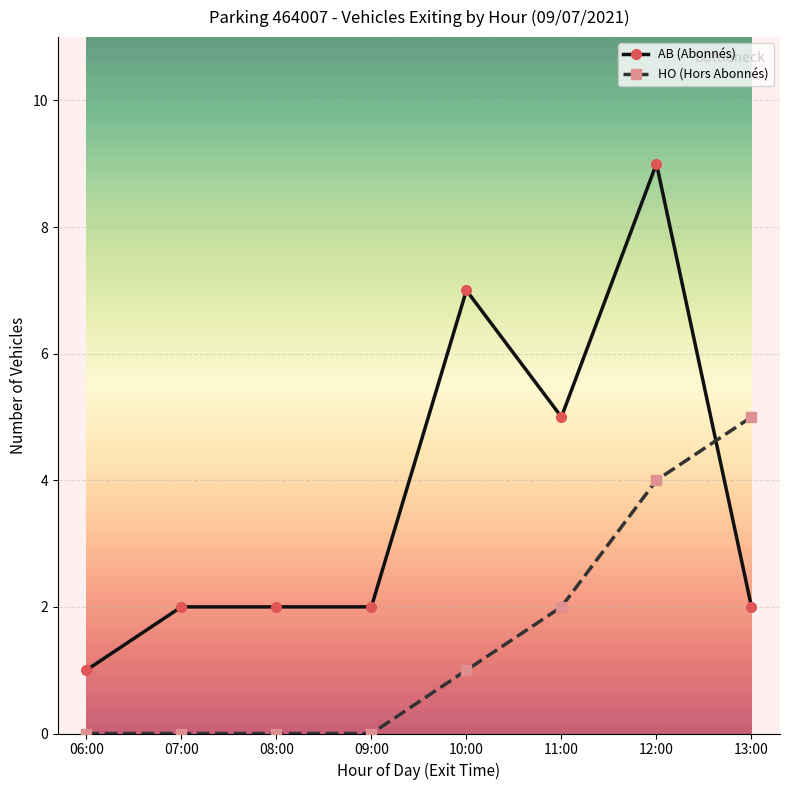

Reading left to right, list all the values displayed in this chart.

AB (Abonnés): 1	2	2	2	7	5	9	2
HO (Hors Abonnés): 0	0	0	0	1	2	4	5